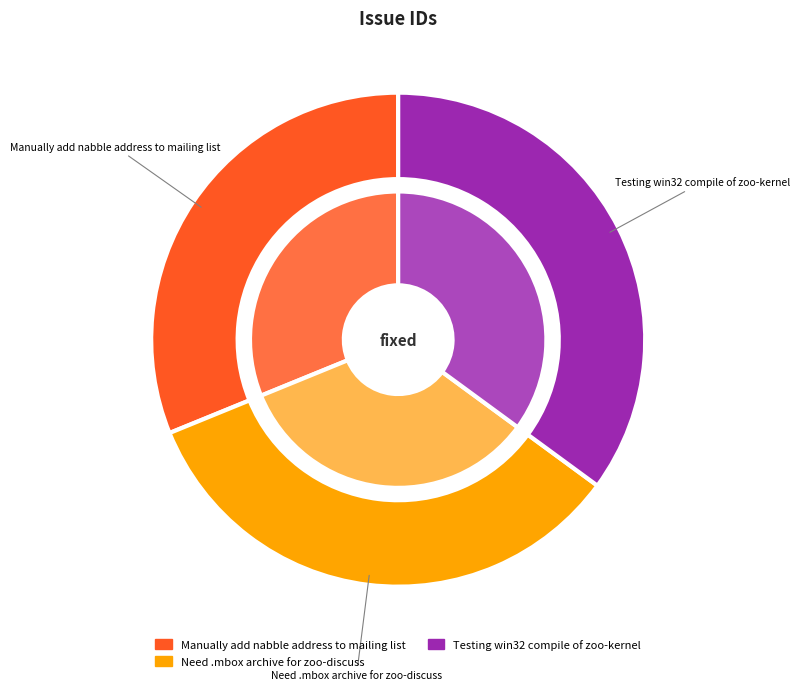

To the nearest percent, what is the average slice percentage?

33%